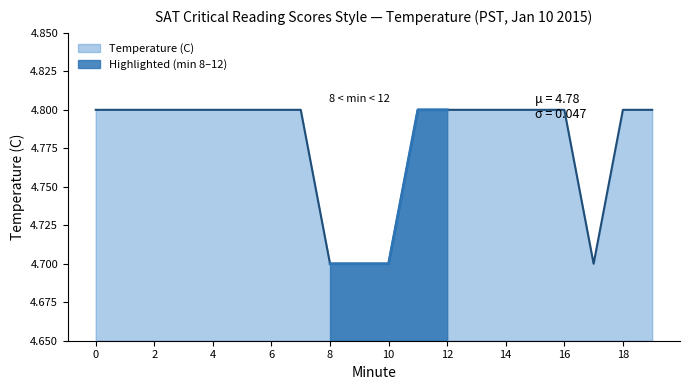

Where is the data nearest to the value 4?

8